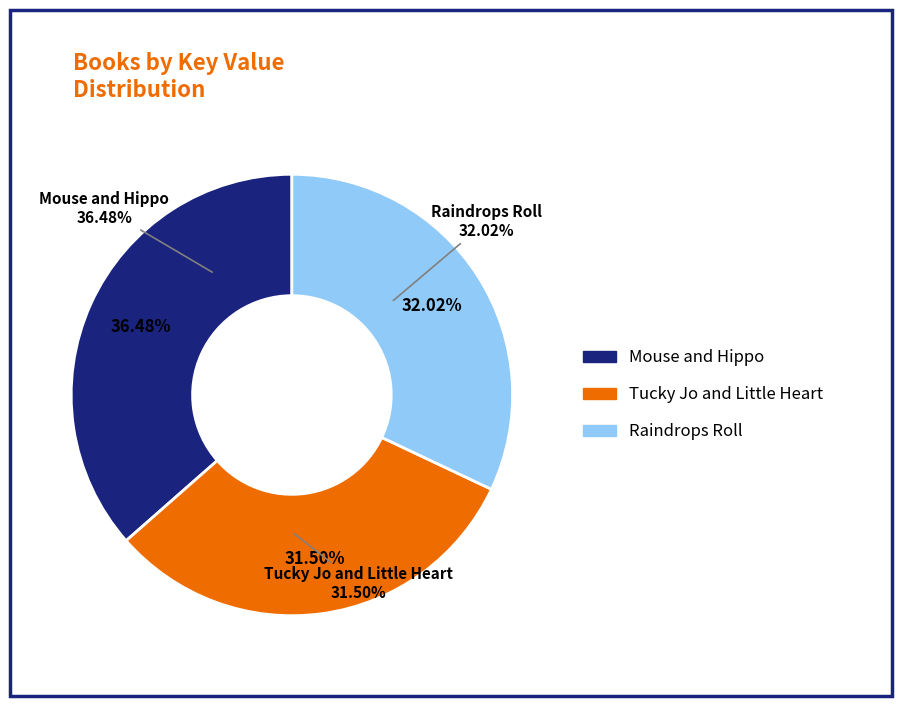

The Mouse and Hippo slice represents 36% of the pie. True or false?

True